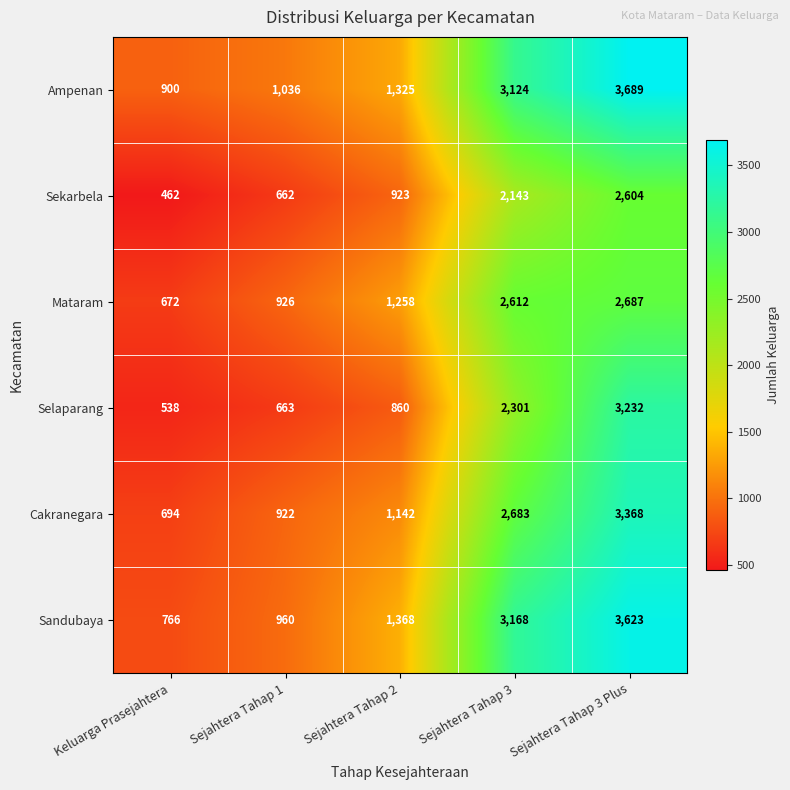

Which series has the largest total across all categories?

Ampenan